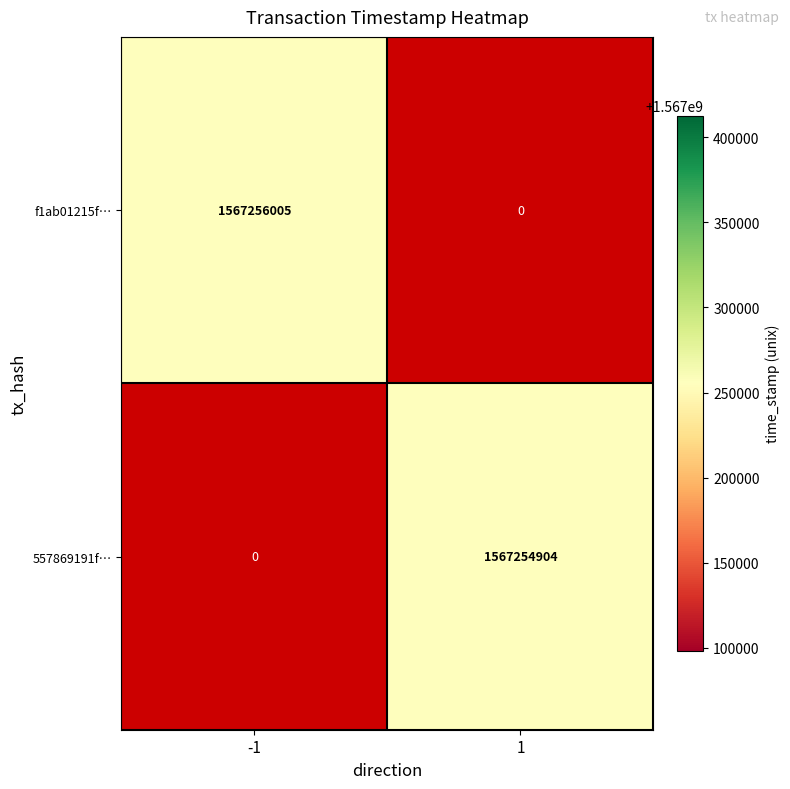

Which series has the widest spread of values?

f1ab01215f5d17bf257e71e3160ab085b4ee8ae